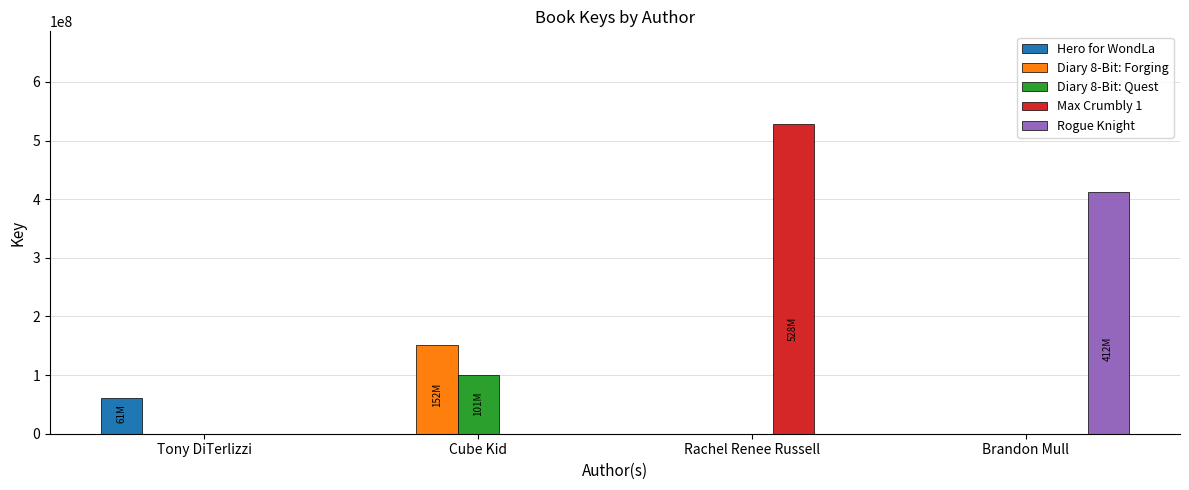

Which category has the highest value in the Rogue Knight series?

Brandon Mull